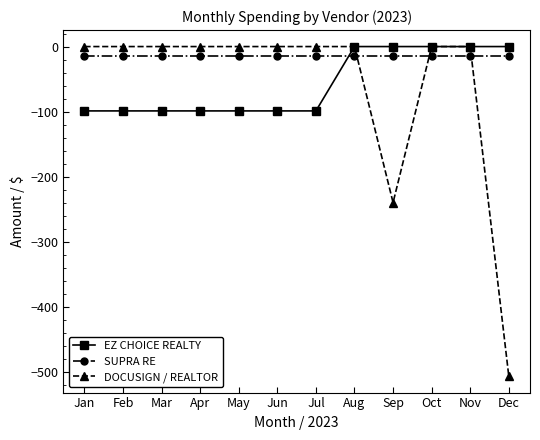

What is the spread (max minus min) of values at Feb?

99